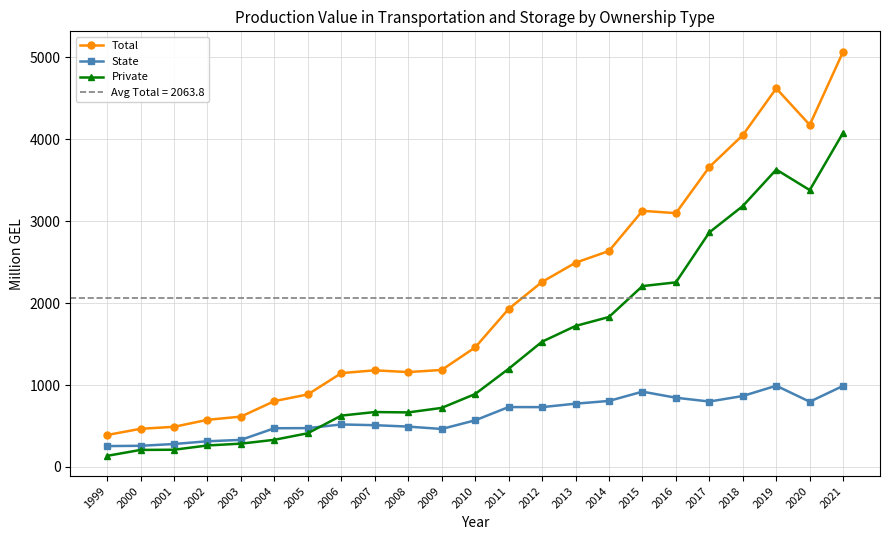

Which series has the largest range (max minus min)?

Total